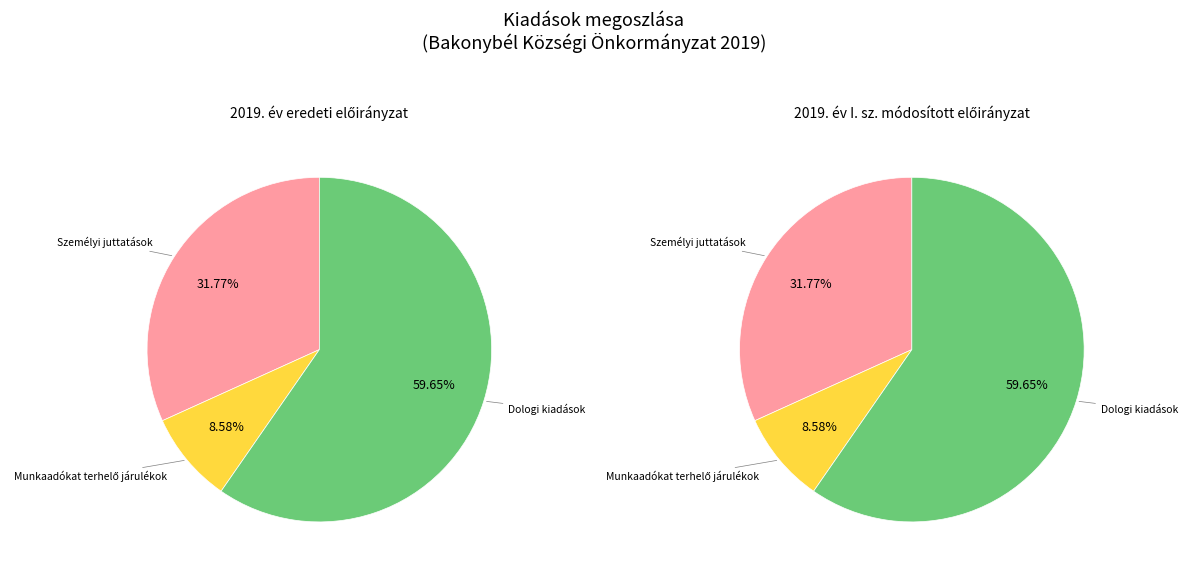

What percentage do Személyi juttatások and Munkaadókat terhelő járulékok together represent?

40.3%